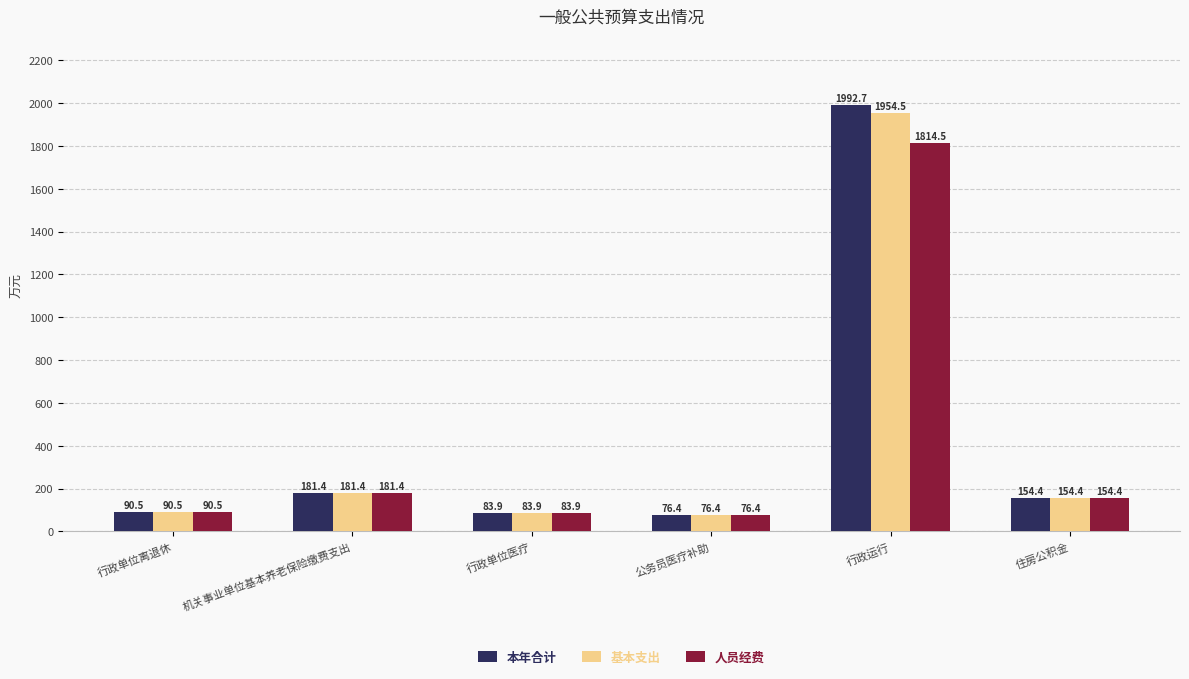

What is the maximum value shown in the chart?

1992.7